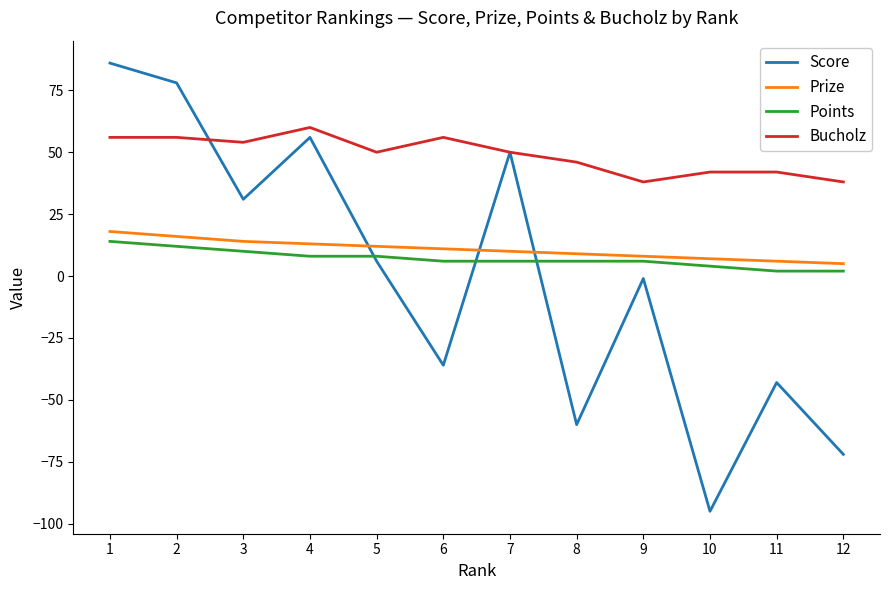

Is it true that Score equals 20 at 4?

False